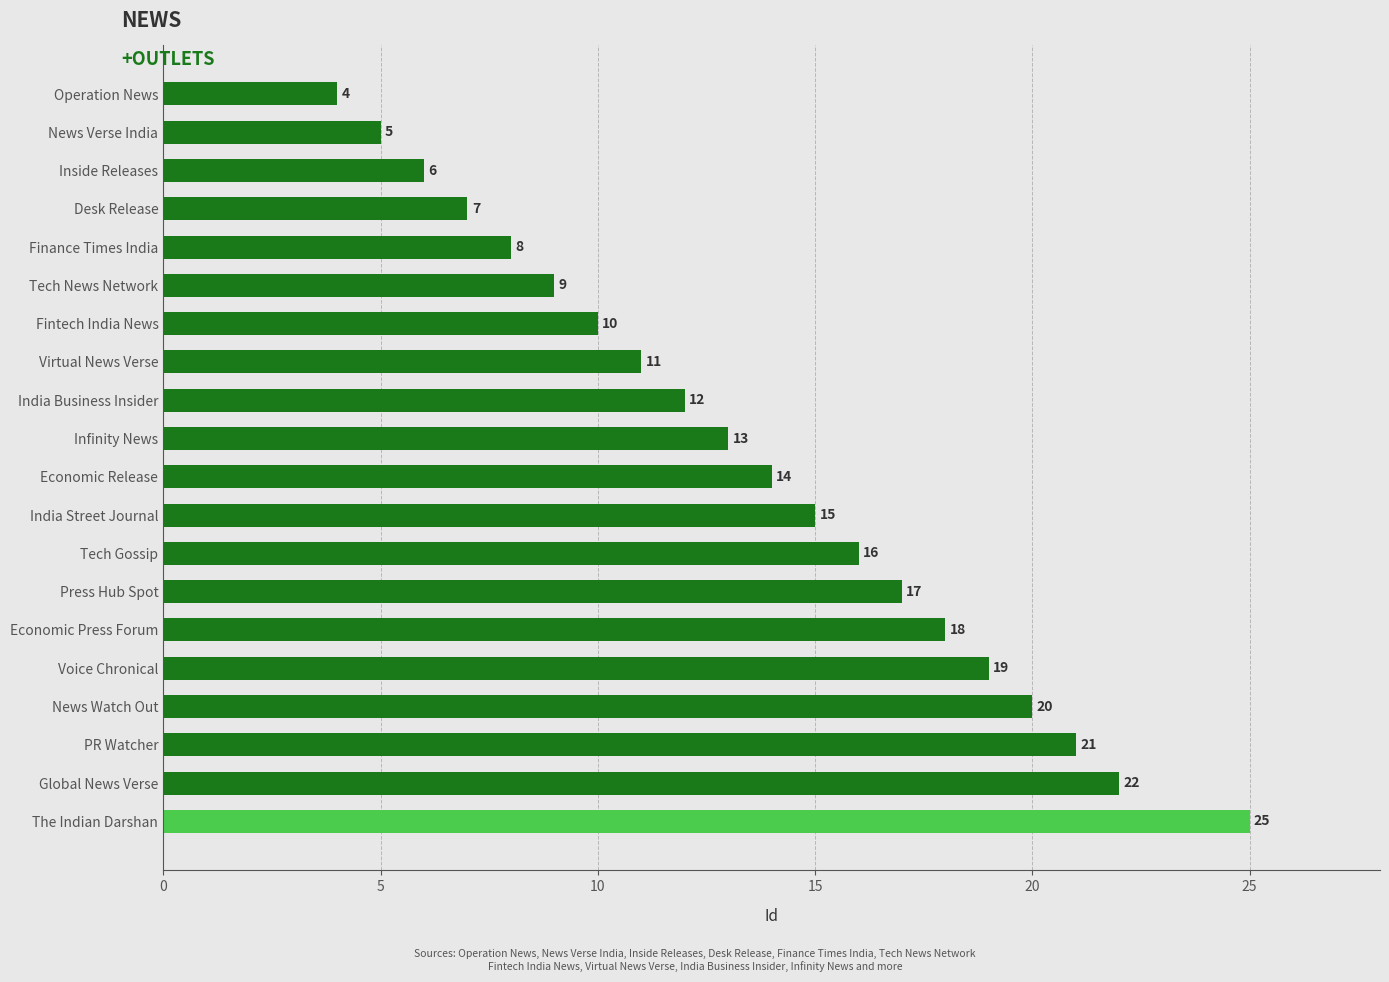

Reading bottom to top, what are all the values shown in this chart?

25	22	21	20	19	18	17	16	15	14	13	12	11	10	9	8	7	6	5	4